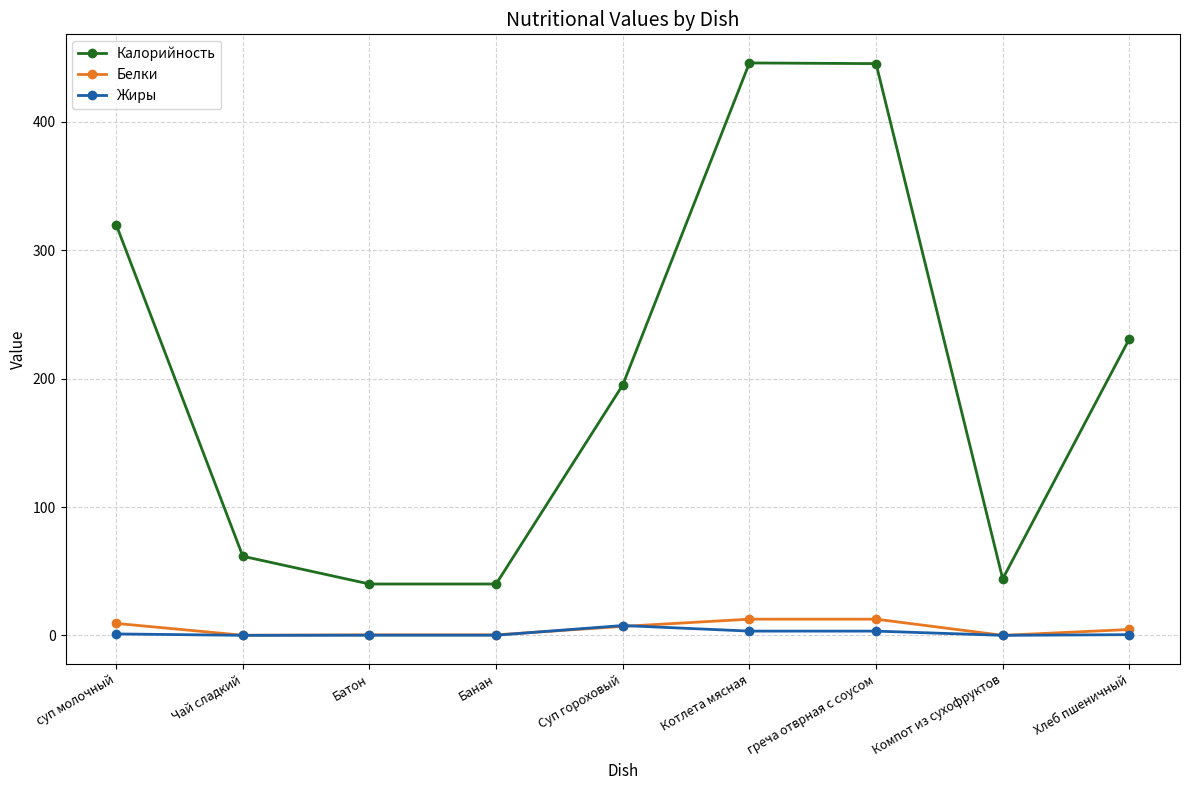

What is the difference between the second highest and minimum values in the Жиры series?

3.3